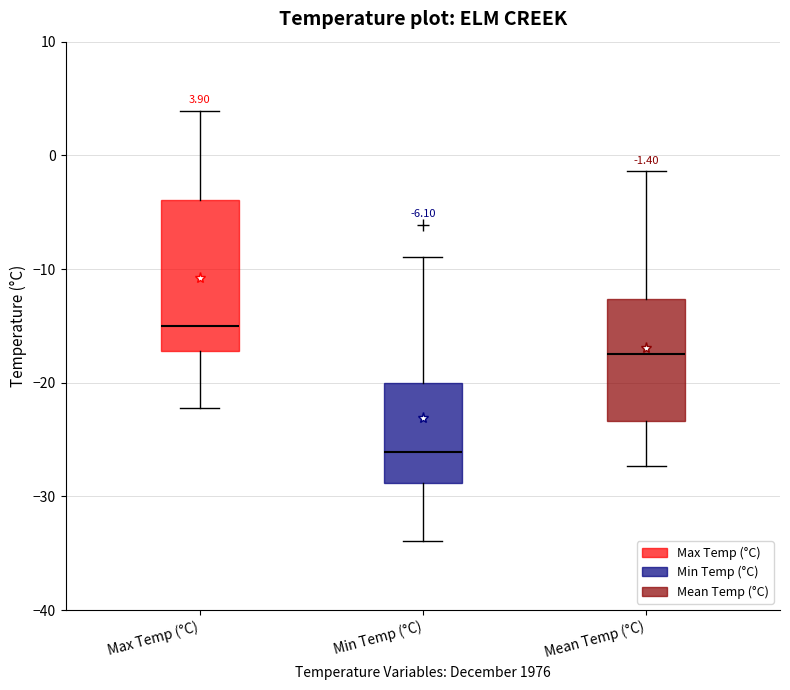

Which box's median line is the highest?

Max Temp (°C)